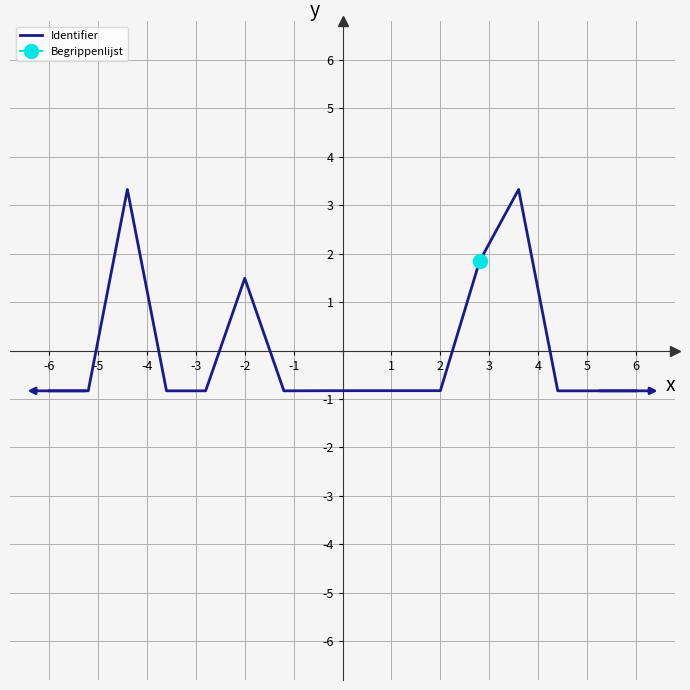

What is the highest value of the Identifier series?

3.3